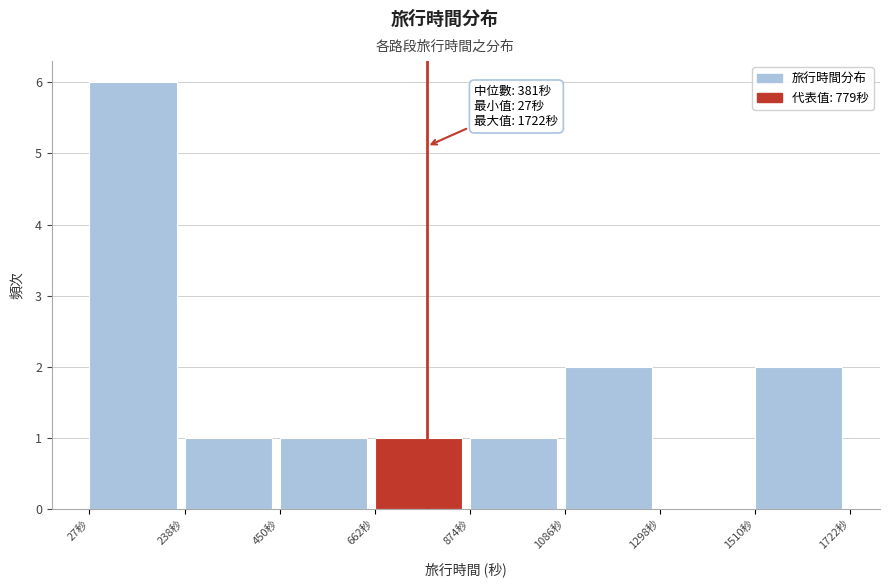

Over which range of the x-axis is the bar tallest?

50 to 250